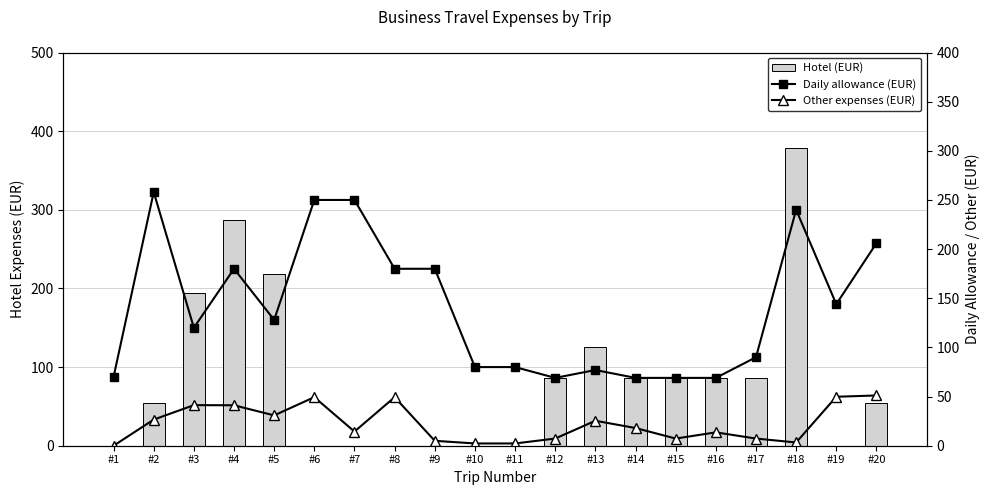

The value of Daily allowance (EUR) at #13 is 77.0. True or false?

True